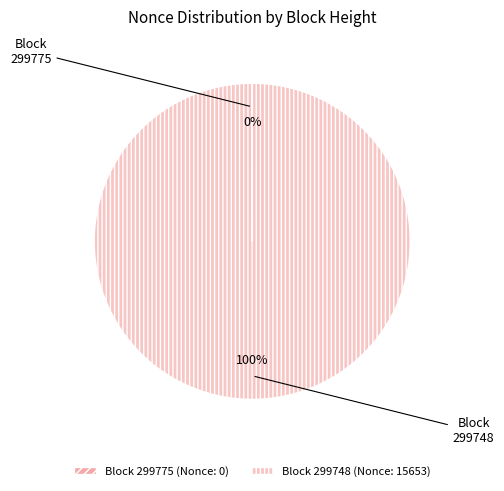

To the nearest percent, what is the combined percentage of 299748 and 299775?

100%